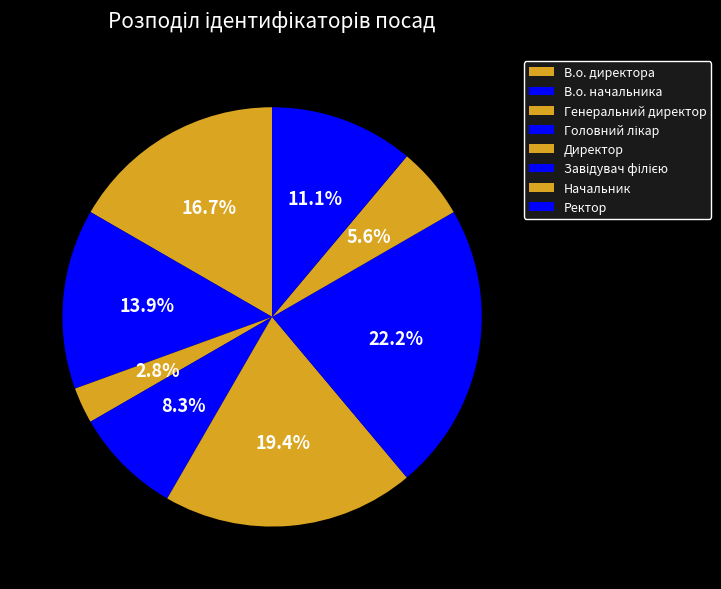

Which has a higher value, Начальник or Ректор?

Ректор